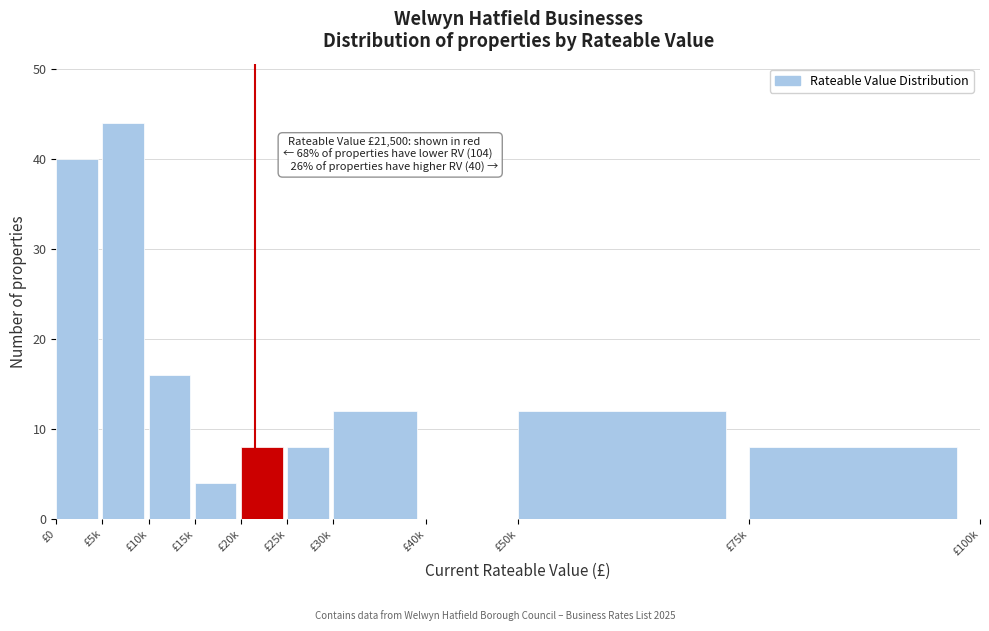

Reading left to right, list all the values displayed in this chart.

£0=40	£5k=44	£10k=16	£15k=4	£20k=8	£25k=8	£30k=12	£40k=0	£50k=12	£75k=8